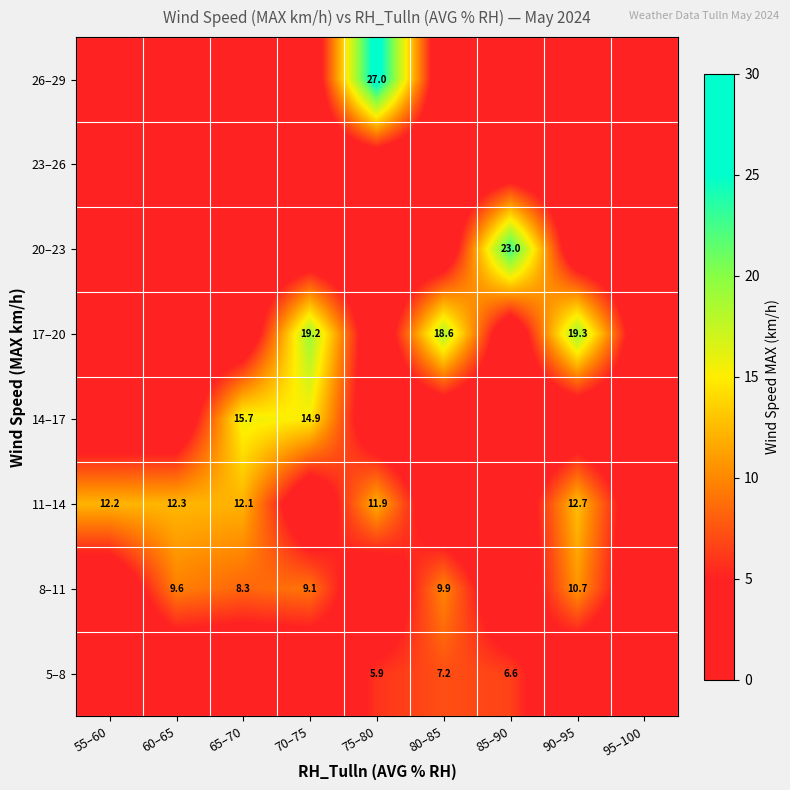

The value of 8–11 at 90–95 is 6.6. True or false?

False